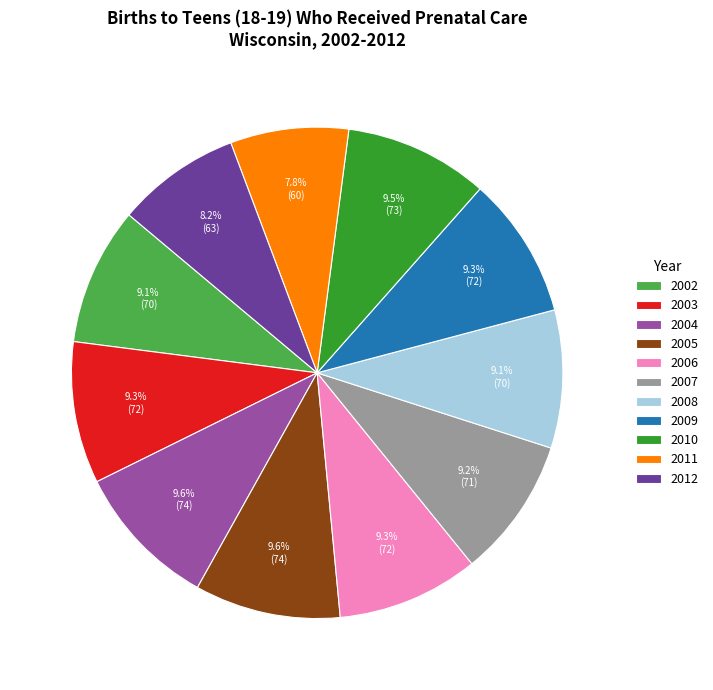

Approximately how many times larger is the value at 2012 compared to 2006?

0.9